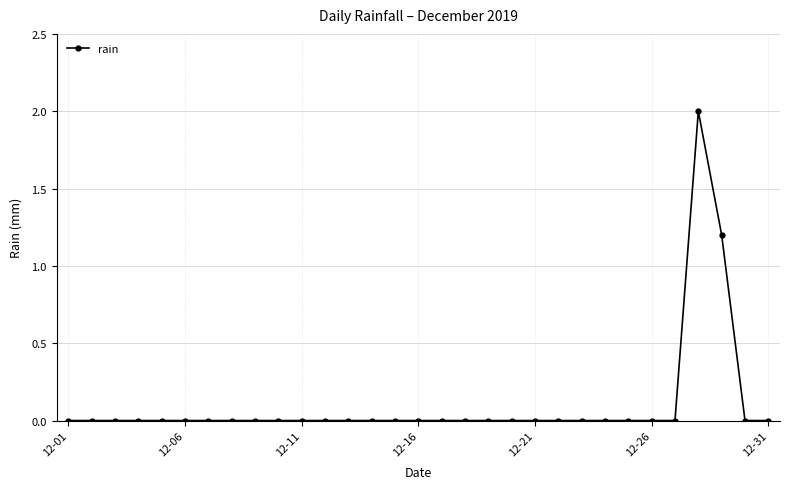

What is the greatest value displayed?

2.0